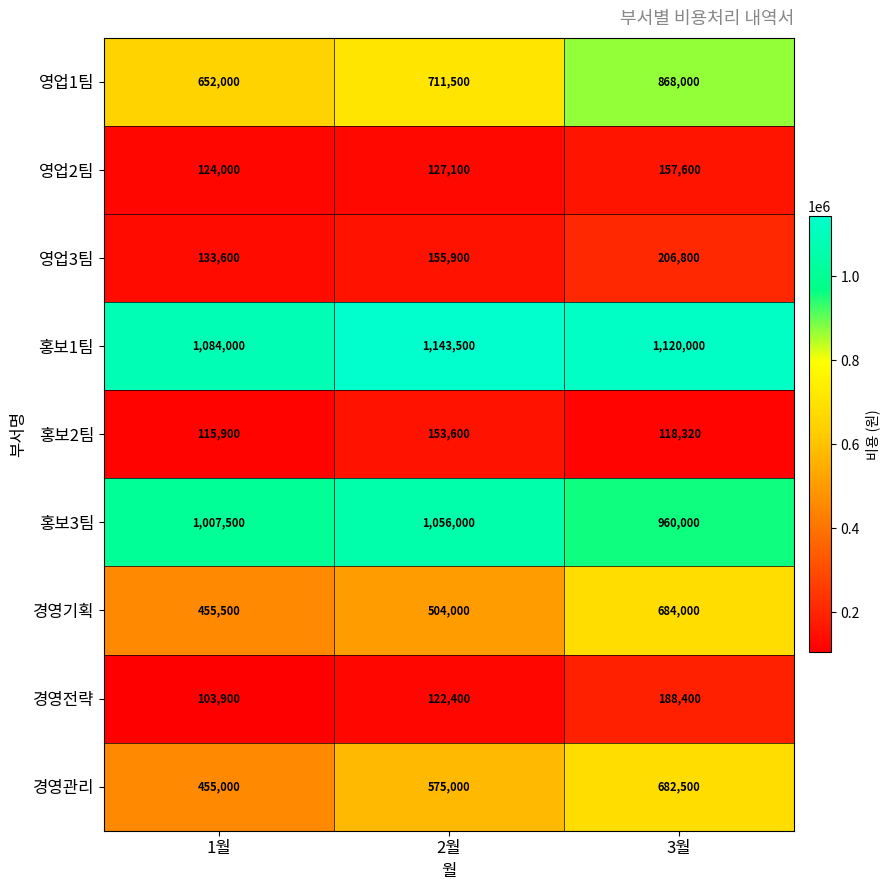

Is it true that 경영기획 equals 455500 at 1월?

True